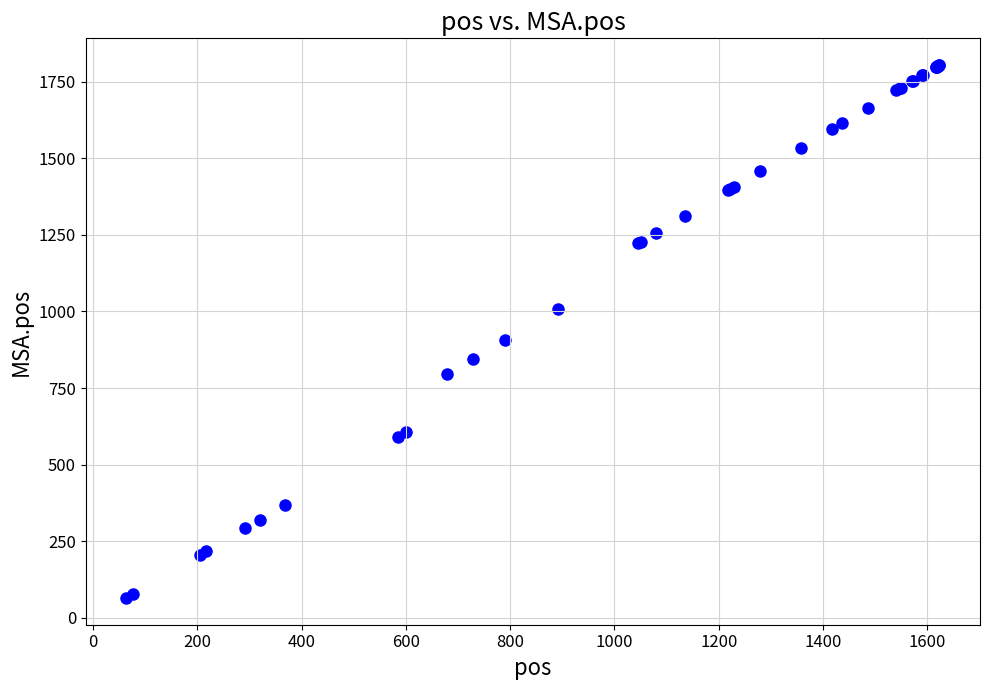

What Y value in the scatter plot is closest to 934?

906